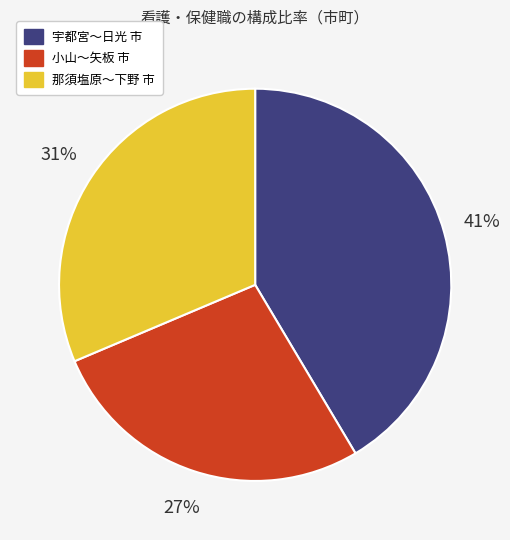

Does any single category account for the majority?

No